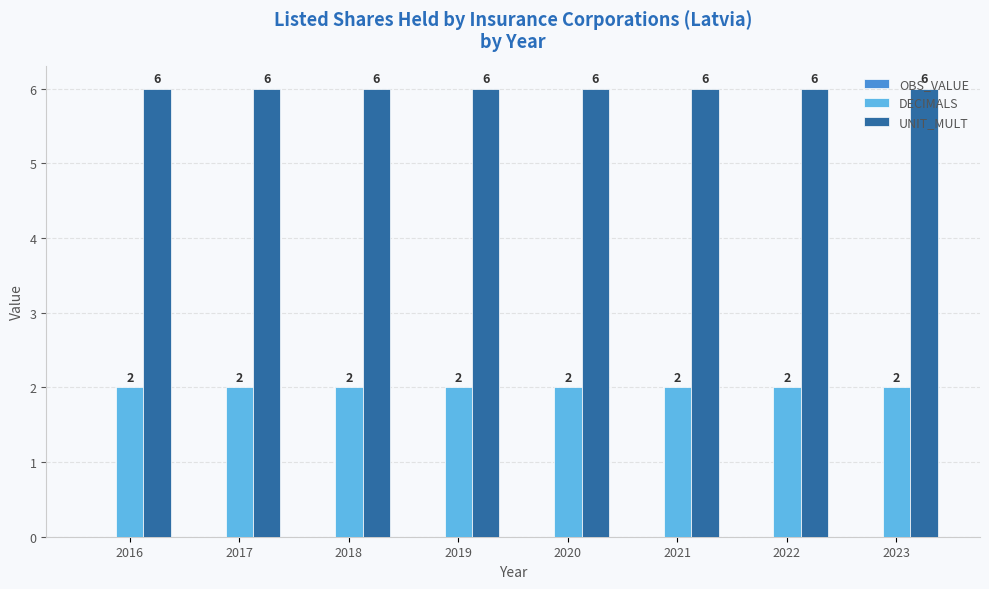

Count the number of categories in the chart.

8